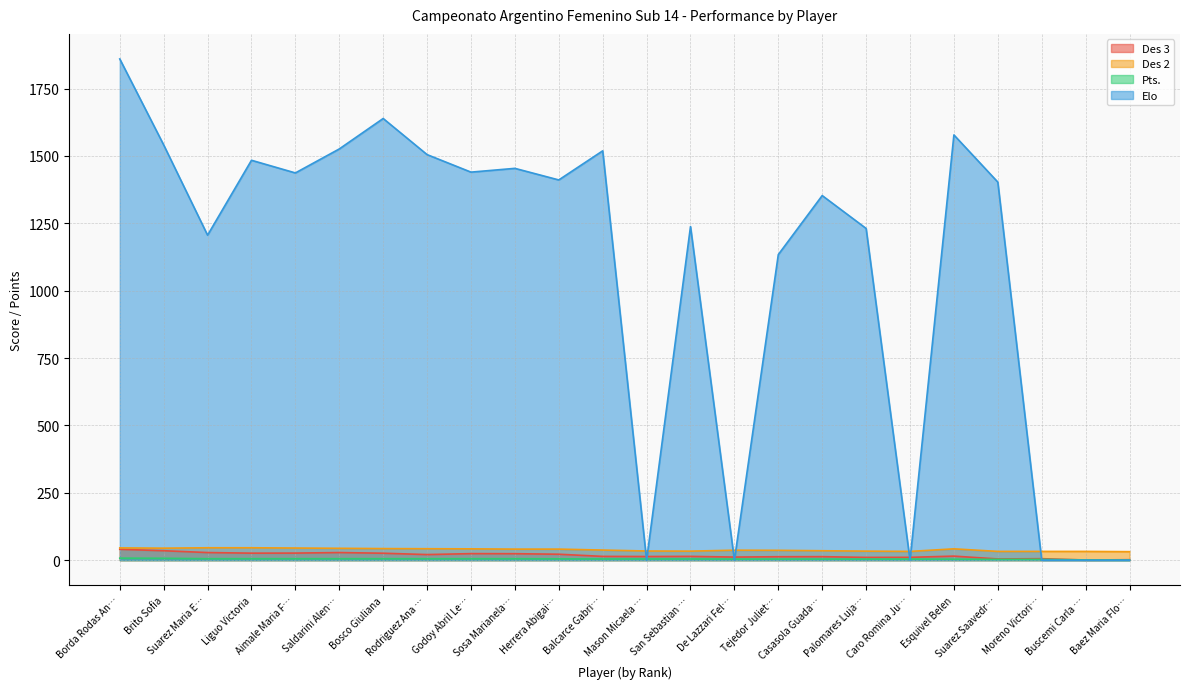

What is the maximum value for Elo?

1860.0